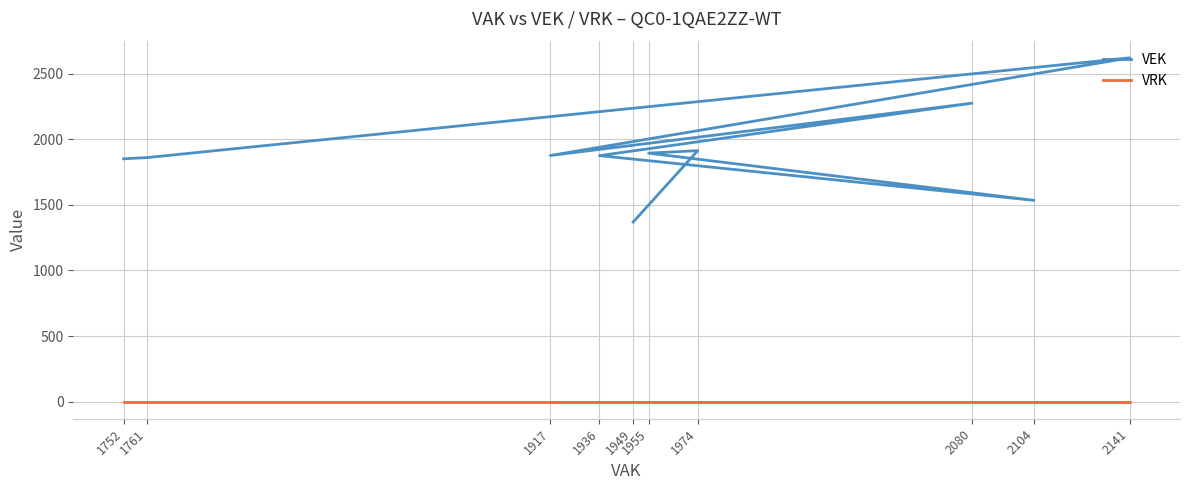

Reading left to right, transcribe all the data shown in this chart.

VEK: 1752=1852	1761=1861	2141=2622	1917=1877	2080=2276	1936=1876	2104=1535	1955=1895	1974=1914	1949=1369
VRK: 1752=0	1761=0	2141=0	1917=0	2080=0	1936=0	2104=0	1955=0	1974=0	1949=0